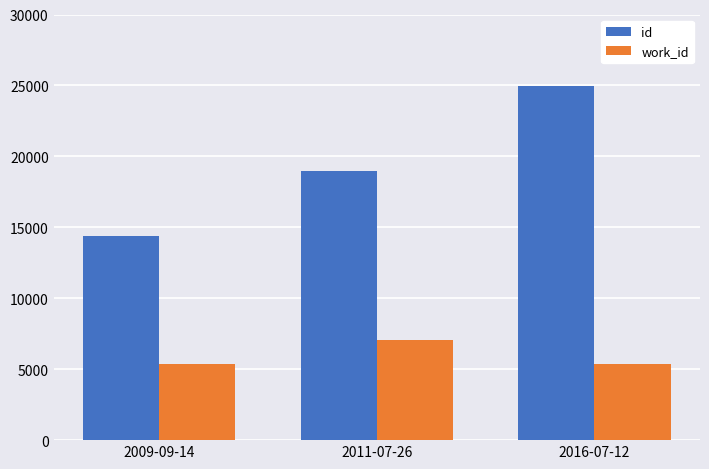

What is the sum of the id values at 2016-07-12 and 2009-09-14?

39307